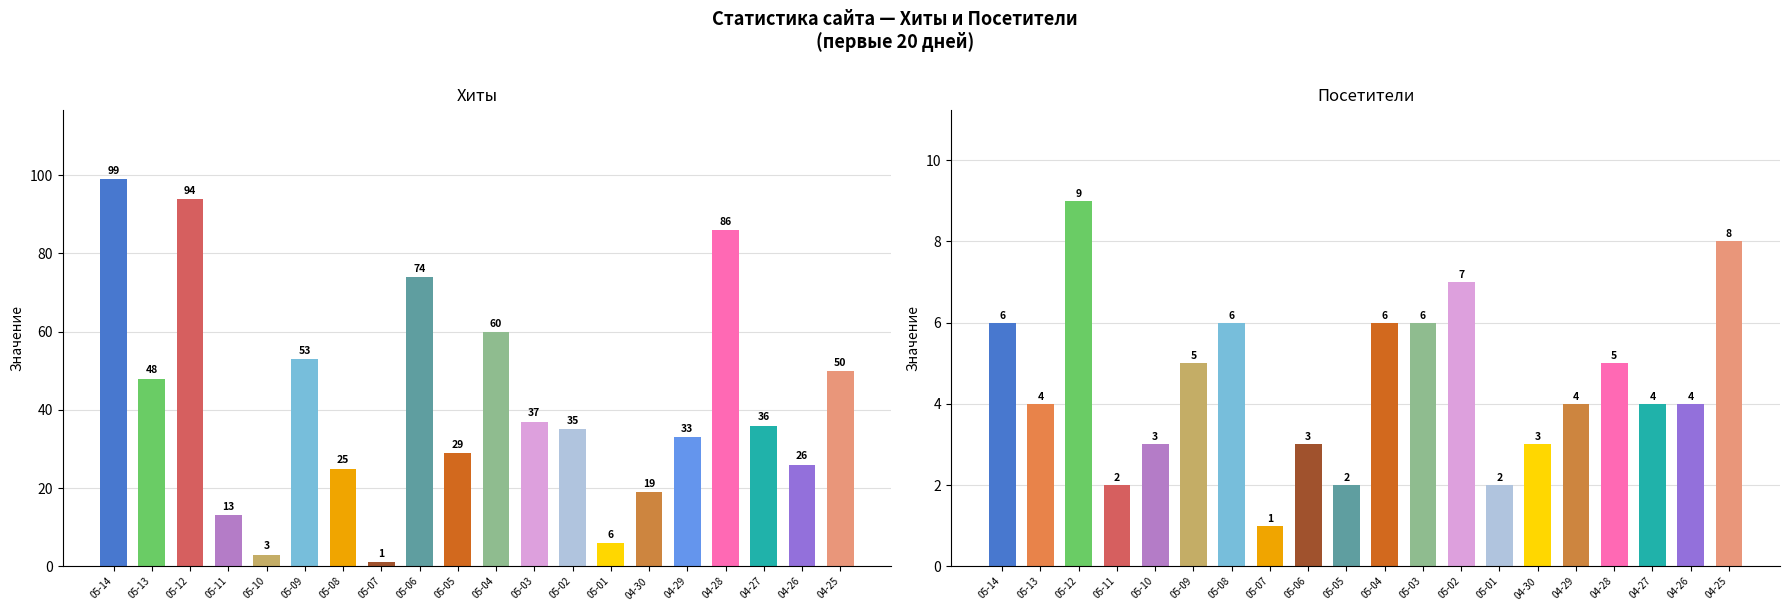

The value of Хиты at 2024-05-08 is 25. True or false?

True